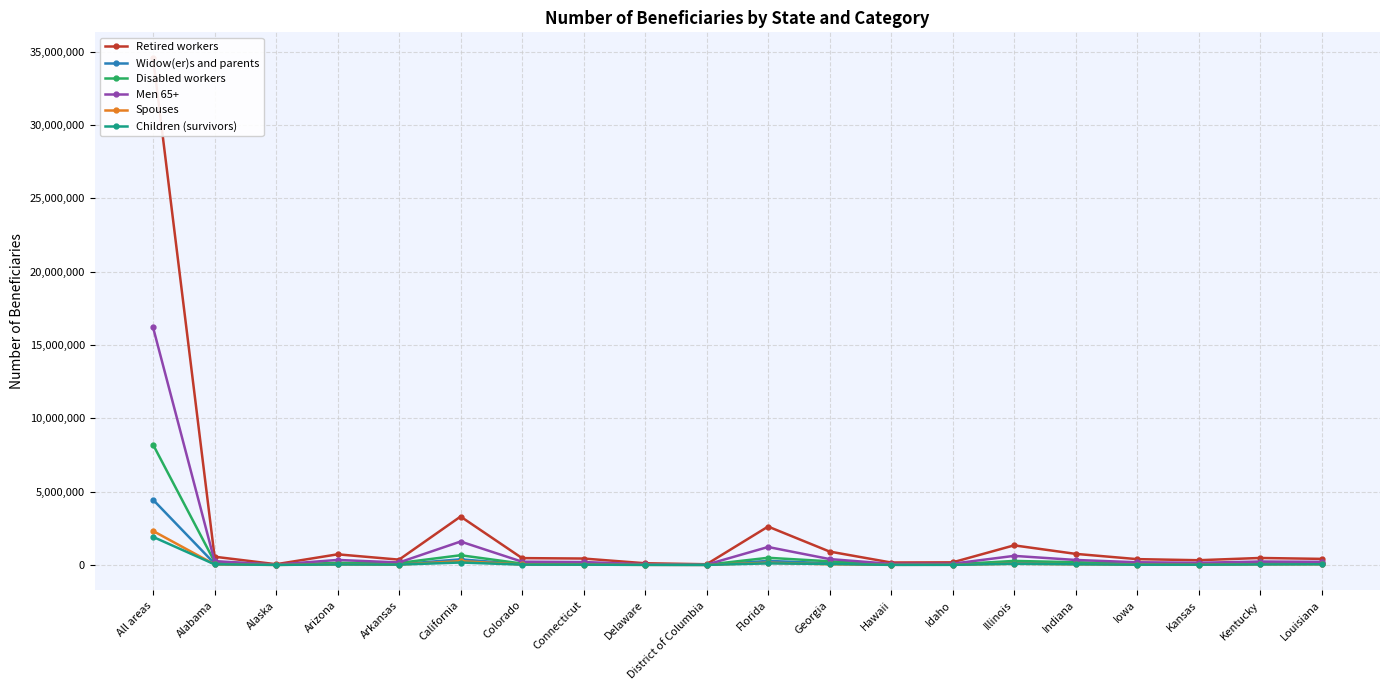

Reading left to right, what are all the values shown in this chart?

Retired workers: All areas=34593080	Alabama=560885	Alaska=49275	Arizona=724817	Arkansas=361848	California=3301043	Colorado=465625	Connecticut=437382	Delaware=115978	District of Columbia=48173	Florida=2617763	Georgia=913305	Hawaii=166828	Idaho=177043	Illinois=1336527	Indiana=756433	Iowa=396969	Kansas=322703	Kentucky=475681	Louisiana=414008
Widow(er)s and parents: All areas=4445547	Alabama=89755	Alaska=5164	Arizona=76573	Arkansas=51890	California=382138	Colorado=53330	Connecticut=43106	Delaware=12135	District of Columbia=5283	Florida=276138	Georgia=117633	Hawaii=15525	Idaho=20126	Illinois=174200	Indiana=99180	Iowa=51239	Kansas=40179	Kentucky=85108	Louisiana=93272
Disabled workers: All areas=8203951	Alabama=216038	Alaska=12119	Arizona=144342	Arkansas=133719	California=662232	Colorado=94404	Connecticut=77298	Delaware=25925	District of Columbia=12843	Florida=488461	Georgia=248887	Hawaii=22686	Idaho=38716	Illinois=274692	Indiana=186817	Iowa=71549	Kansas=69044	Kentucky=199732	Louisiana=142796
Men 65+: All areas=16195967	Alabama=258366	Alaska=24958	Arizona=341605	Arkansas=169335	California=1596901	Colorado=221294	Connecticut=197651	Delaware=52255	District of Columbia=21377	Florida=1224676	Georgia=400917	Hawaii=75377	Idaho=85584	Illinois=618818	Indiana=340619	Iowa=183340	Kansas=148741	Kentucky=230344	Louisiana=213994
Spouses: All areas=2316536	Alabama=37057	Alaska=2599	Arizona=43290	Arkansas=21180	California=256861	Colorado=30971	Connecticut=20313	Delaware=5553	District of Columbia=1723	Florida=151058	Georgia=47372	Hawaii=7836	Idaho=11924	Illinois=82912	Indiana=45009	Iowa=25128	Kansas=18535	Kentucky=38406	Louisiana=46392
Children (survivors): All areas=1912789	Alabama=43165	Alaska=4557	Arizona=34538	Arkansas=24985	California=166200	Colorado=22694	Connecticut=19326	Delaware=5748	District of Columbia=3731	Florida=107433	Georgia=65703	Hawaii=6369	Idaho=8716	Illinois=76231	Indiana=45714	Iowa=18146	Kansas=17436	Kentucky=35296	Louisiana=43355